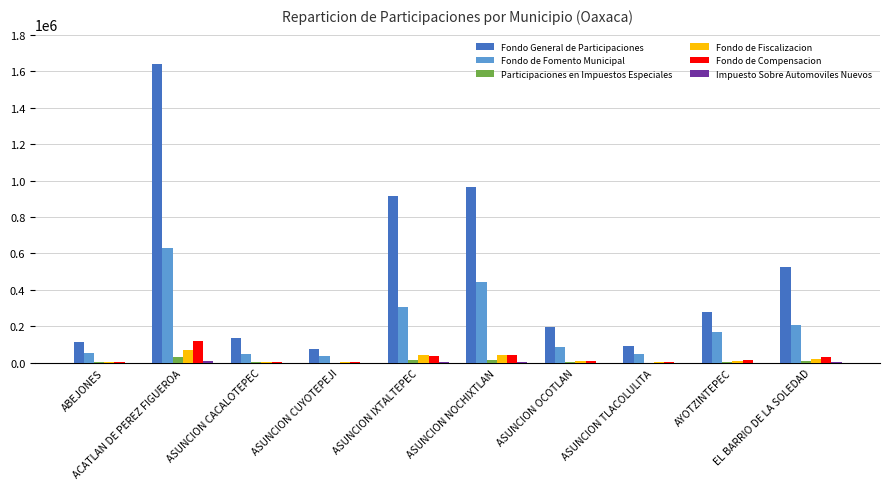

Is it true that Fondo General de Participaciones equals 289696 at ASUNCION OCOTLAN?

False